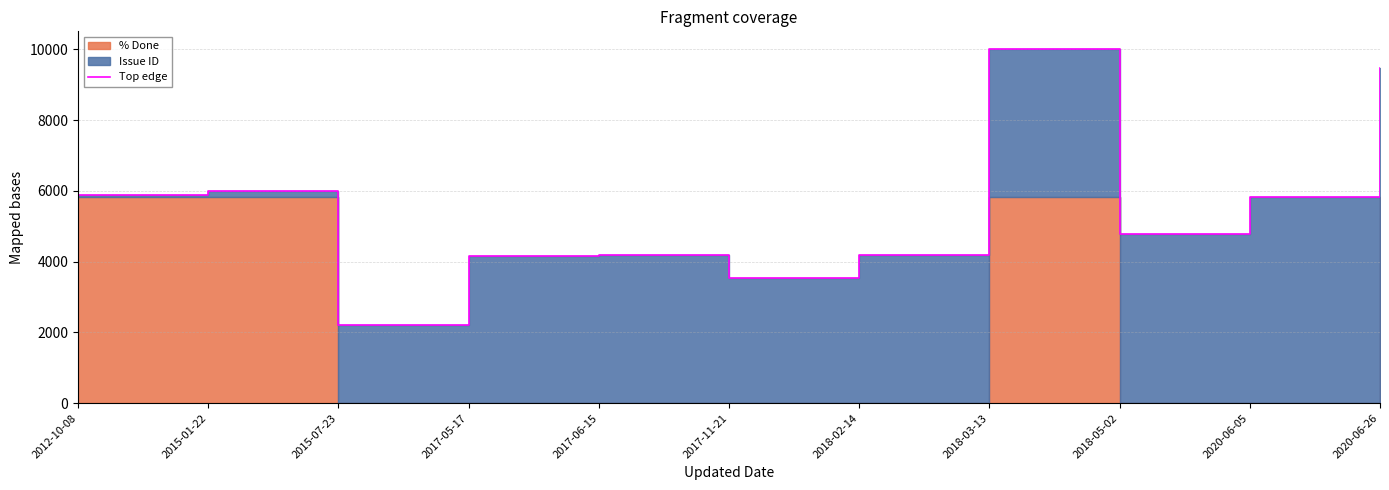

Which category has the highest value across all series?

2018-03-13